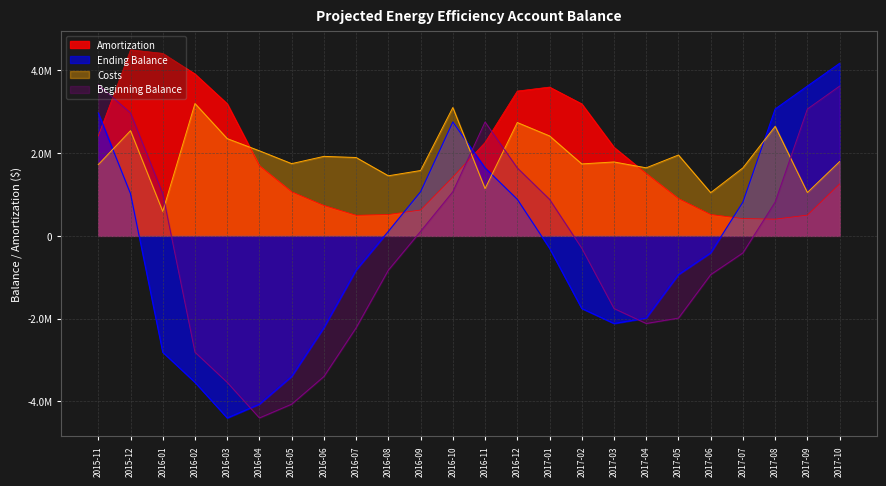

At which category does Amortization reach its first local valley?

2016-07